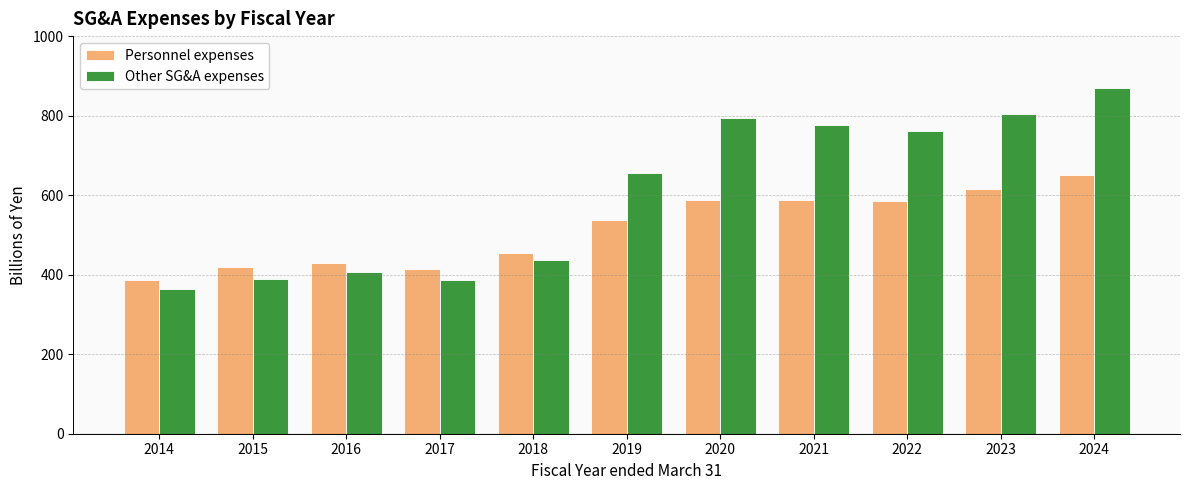

What is the difference between the highest and lowest values at 2018?

16.7